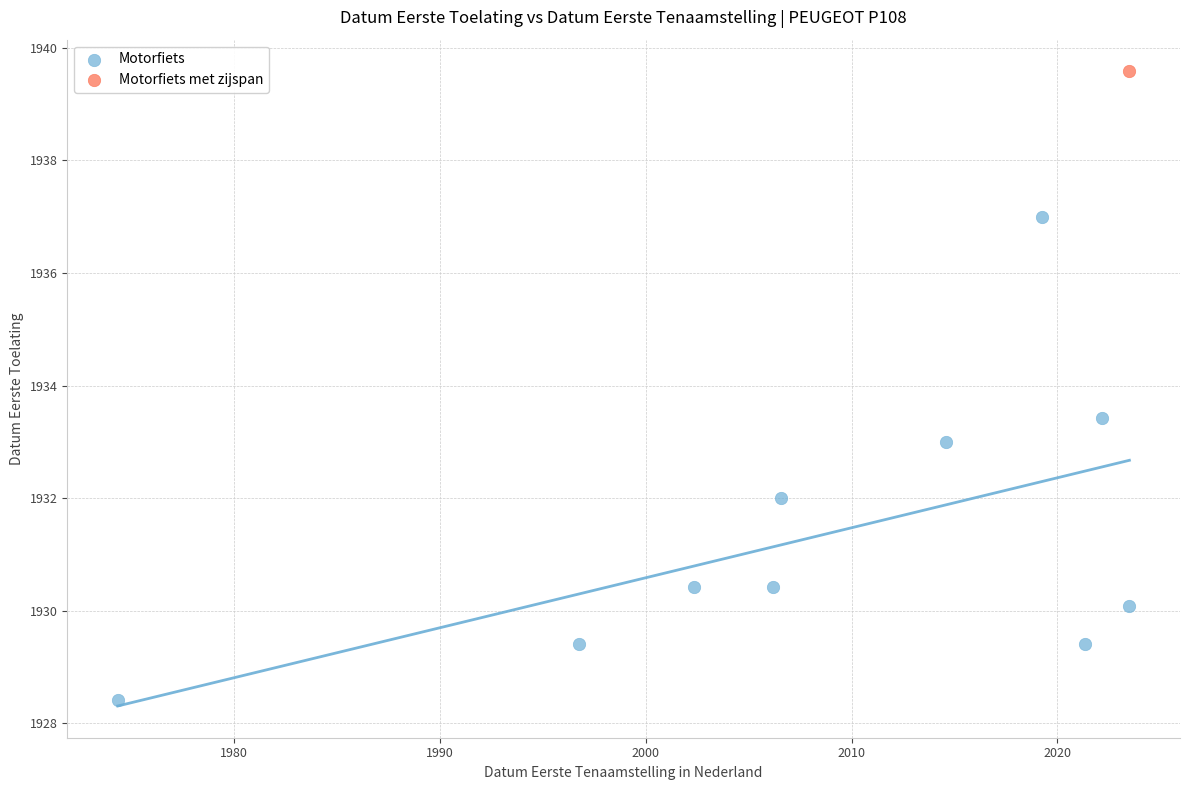

What are all the series names shown in the legend?

Motorfiets, Motorfiets met zijspan